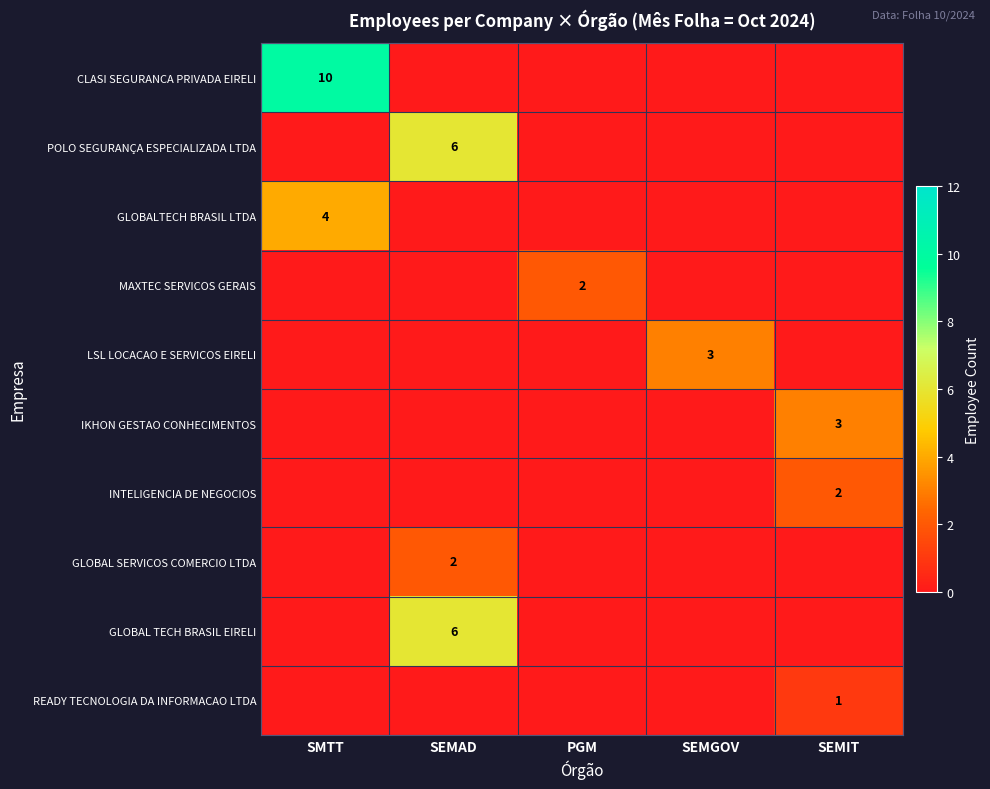

Is the value of CLASI SEGURANCA PRIVADA EIRELI at SEMIT greater than the value of READY TECNOLOGIA DA INFORMACAO LTDA at PGM?

No